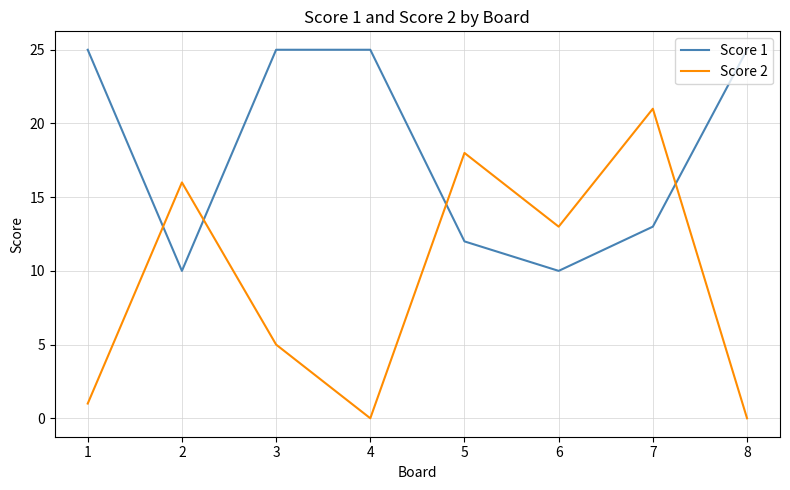

Is the value of Score 2 at 5 greater than the value of Score 1 at 3?

No